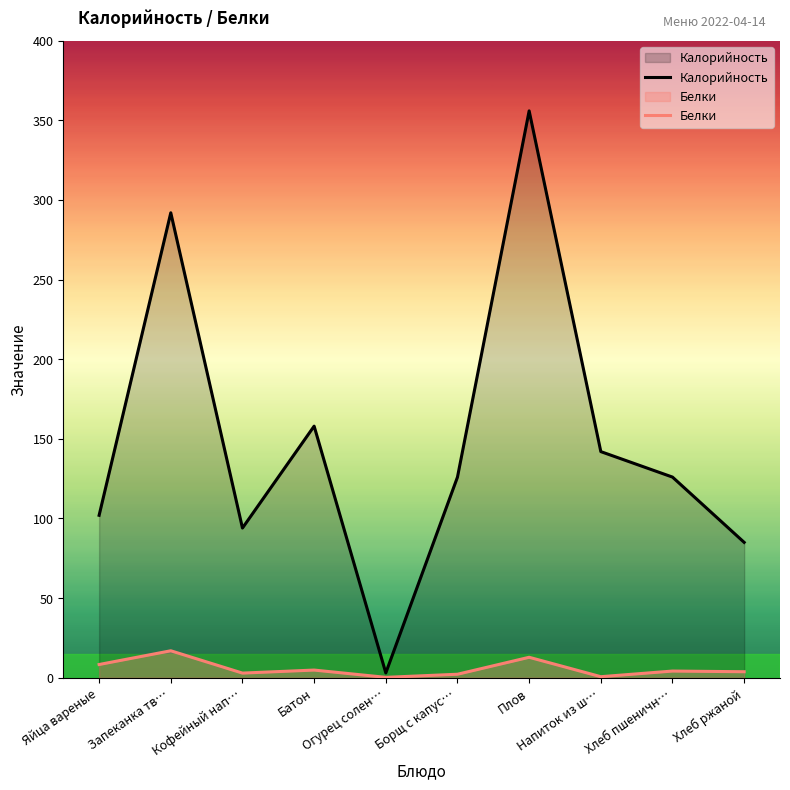

What is the total value across all series at Борщ с капус…?

128.2